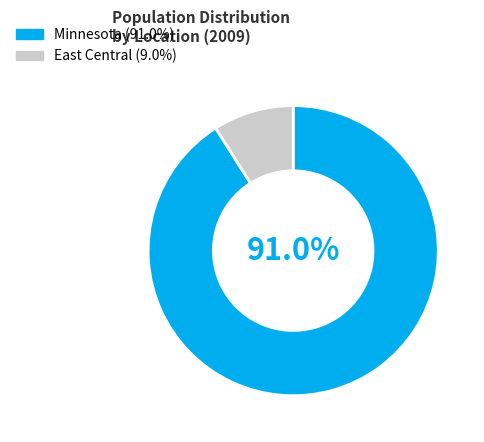

What percentage is the Minnesota slice, to the nearest percent?

91%